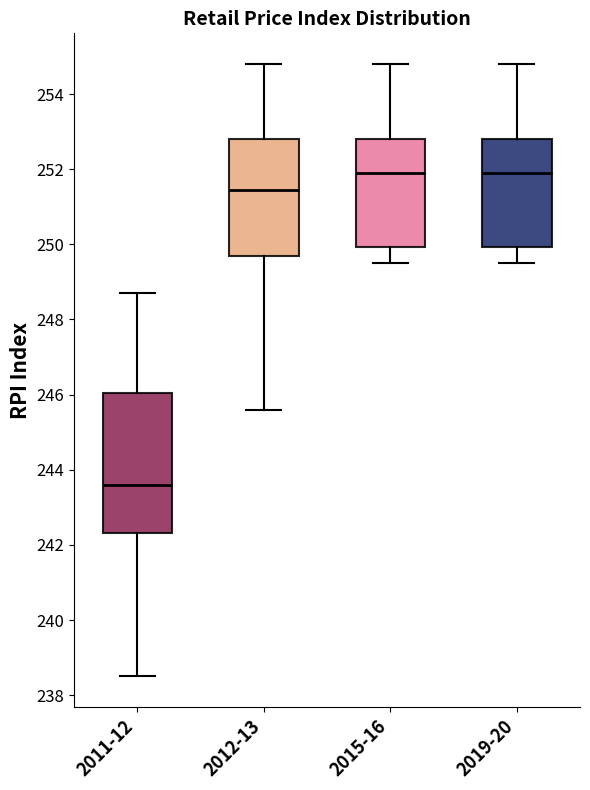

Comparing the boxes themselves (not the whiskers), which one is the tallest?

2011-12